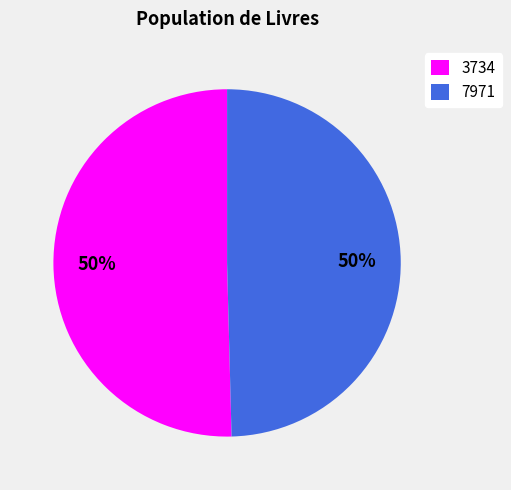

To the nearest percent, what is the average slice percentage?

50%